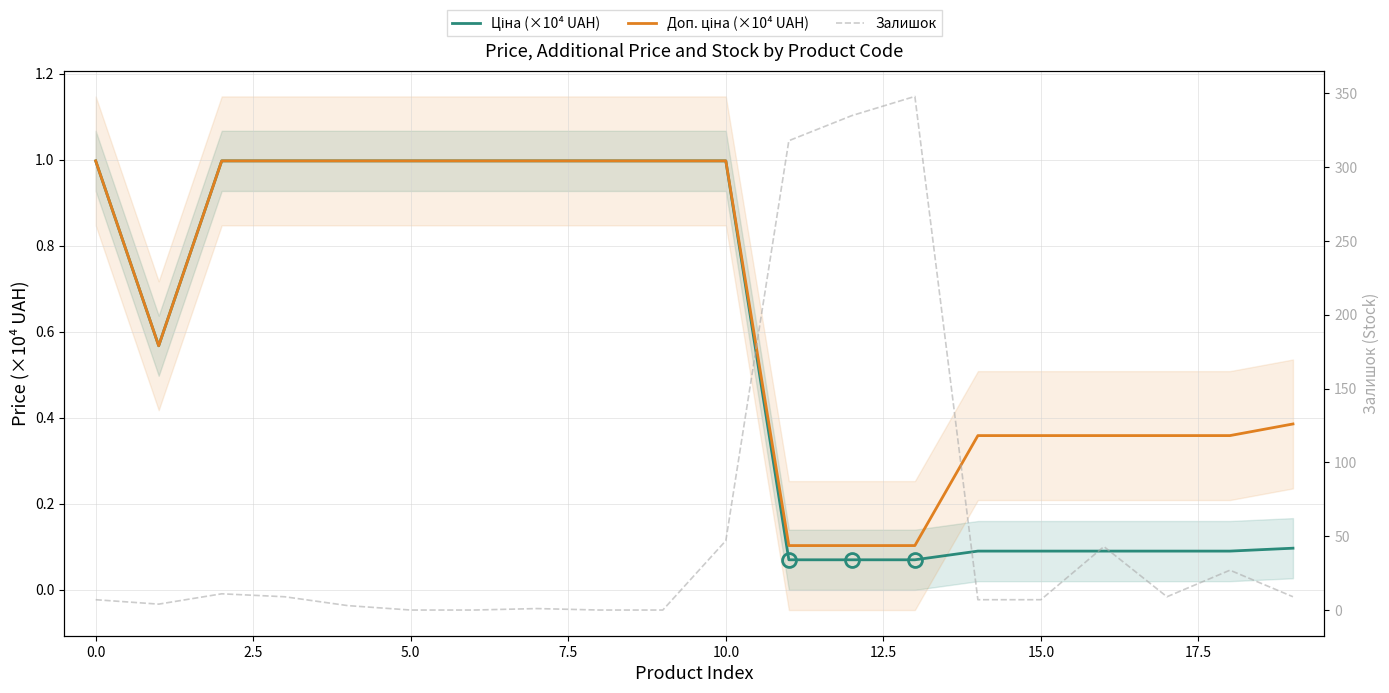

At which label does Доп. ціна (×10⁴ UAH) reach its minimum?

11